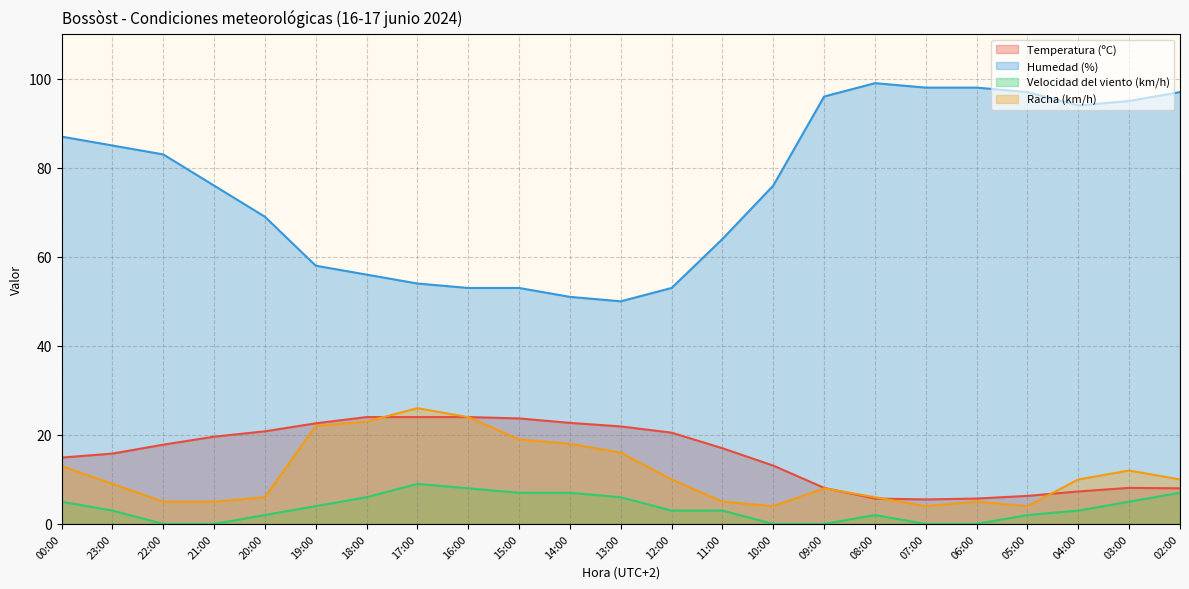

At which label is Temperatura (ºC) closest to 14?

00:00